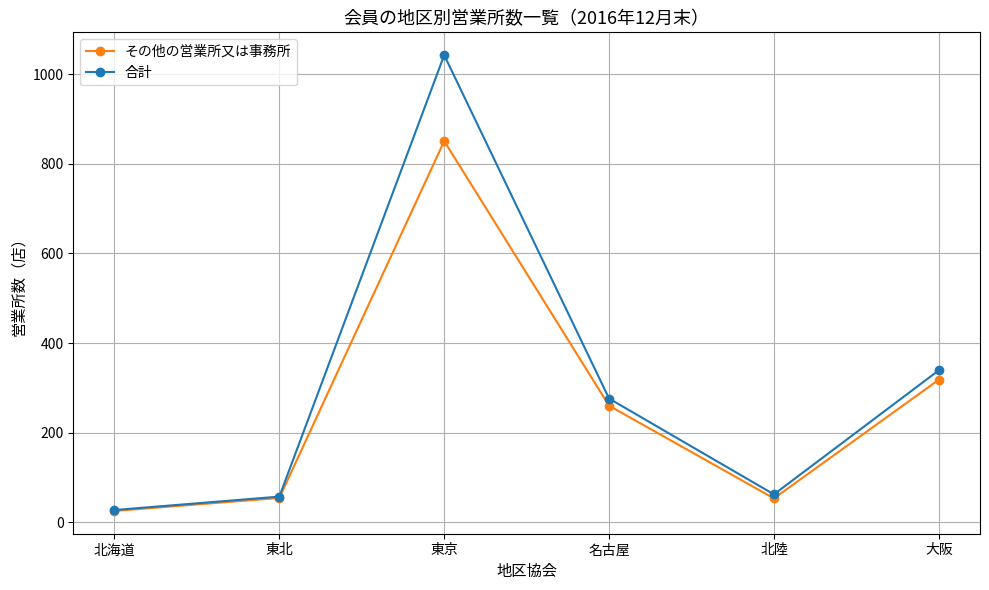

At which category is the sum across all series the highest?

東京